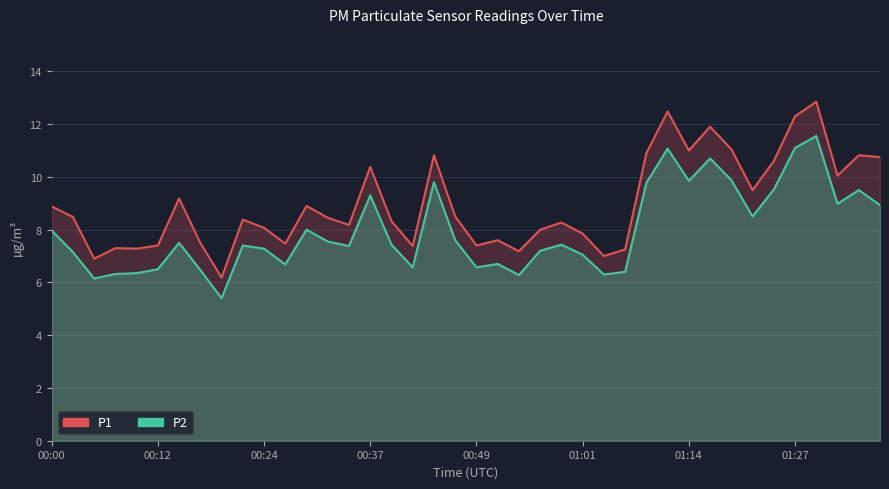

In P1, how many points are lower than both neighbors (excluding endpoints)?

12